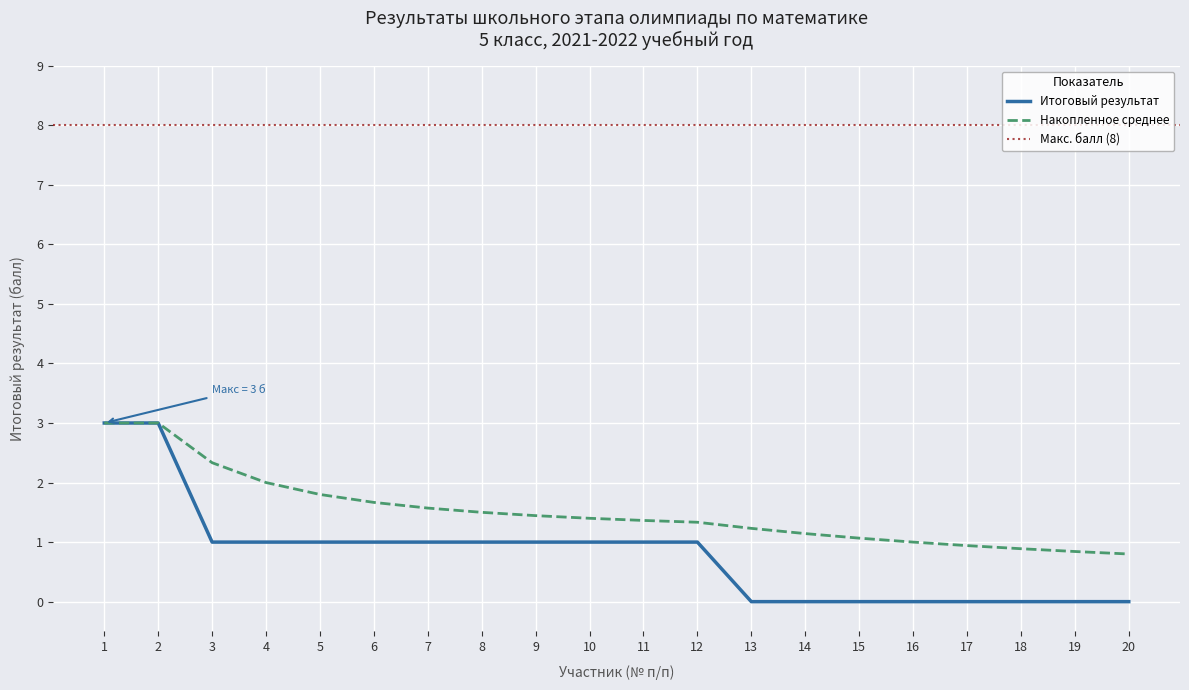

What is the sum of all values?

16